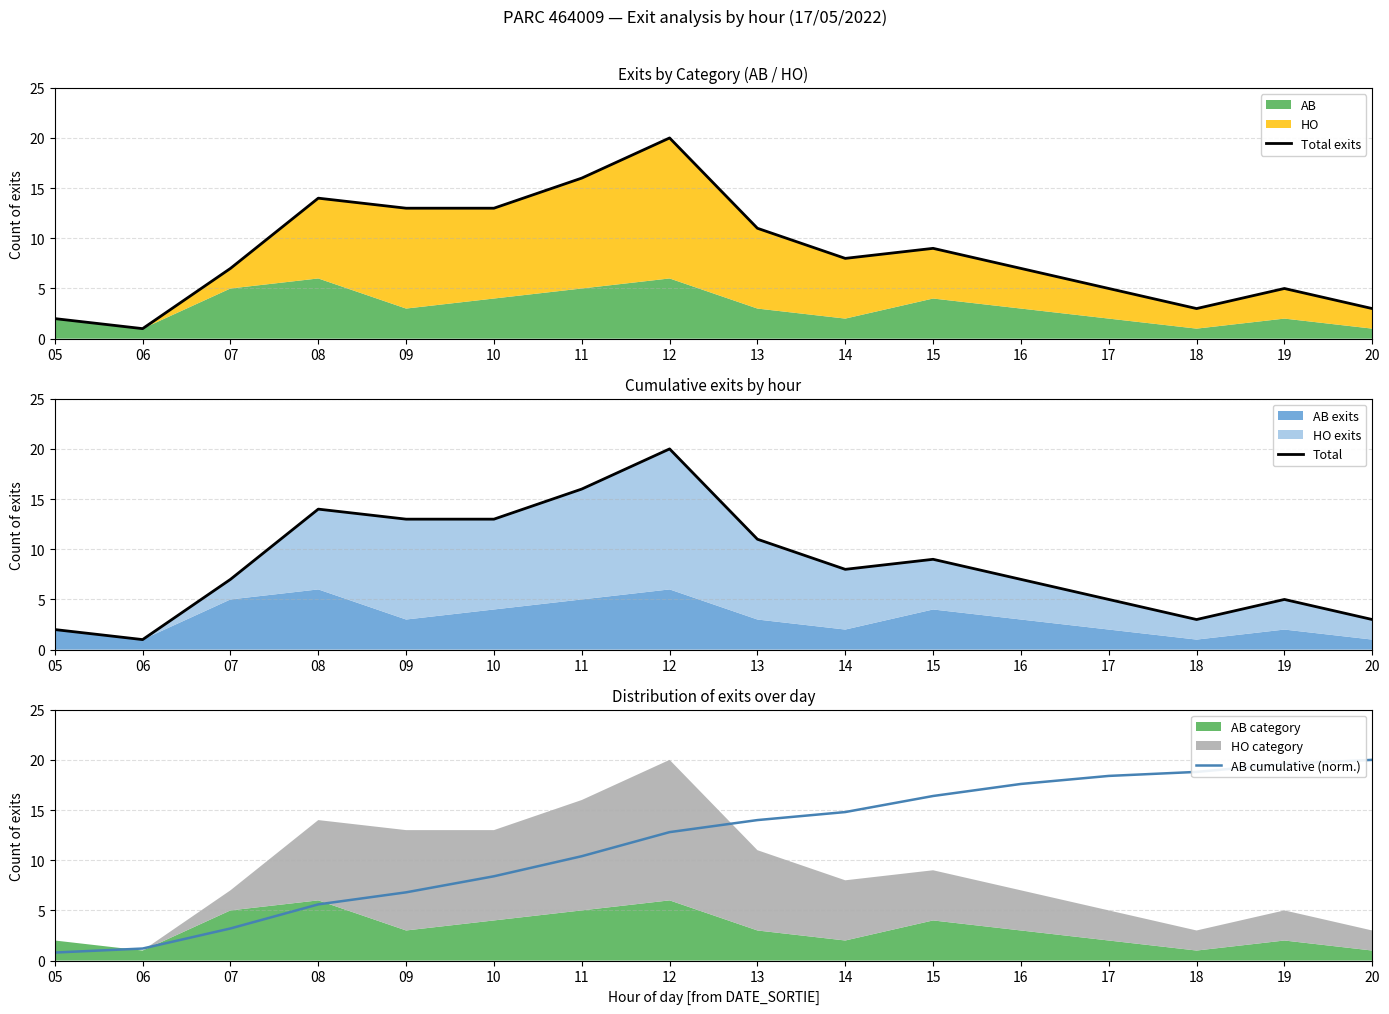

At which category is the sum across all series the highest?

12